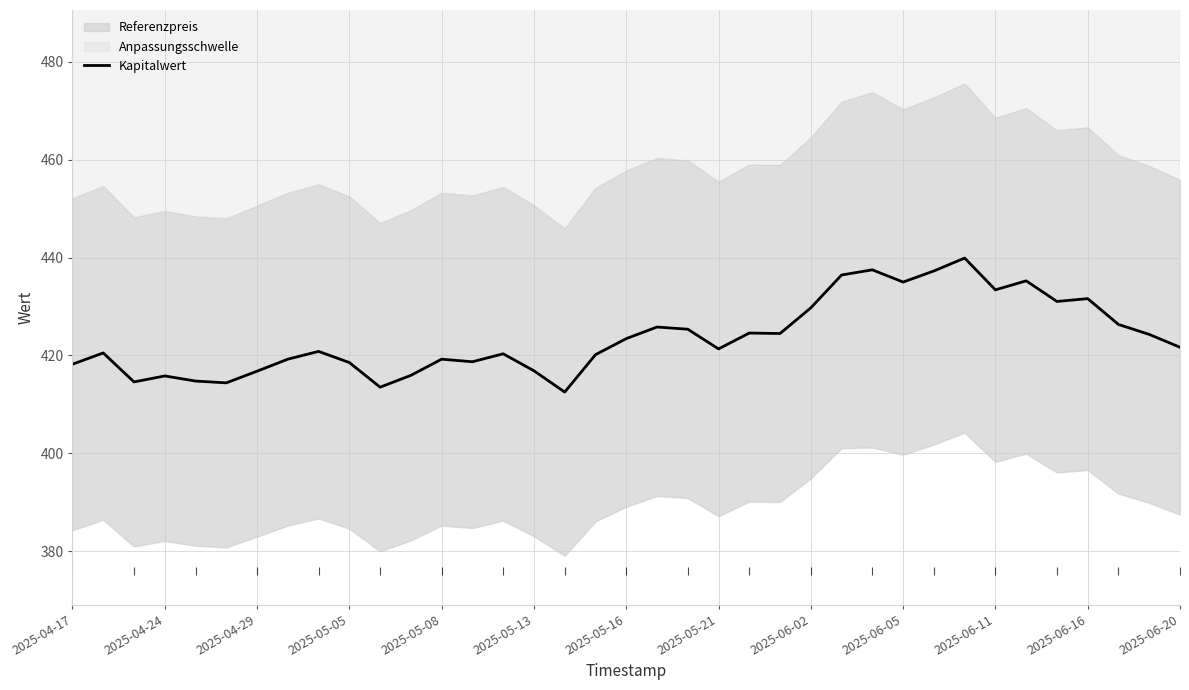

Approximately how many times larger is the value at 35 compared to 2025-04-17?

1.0